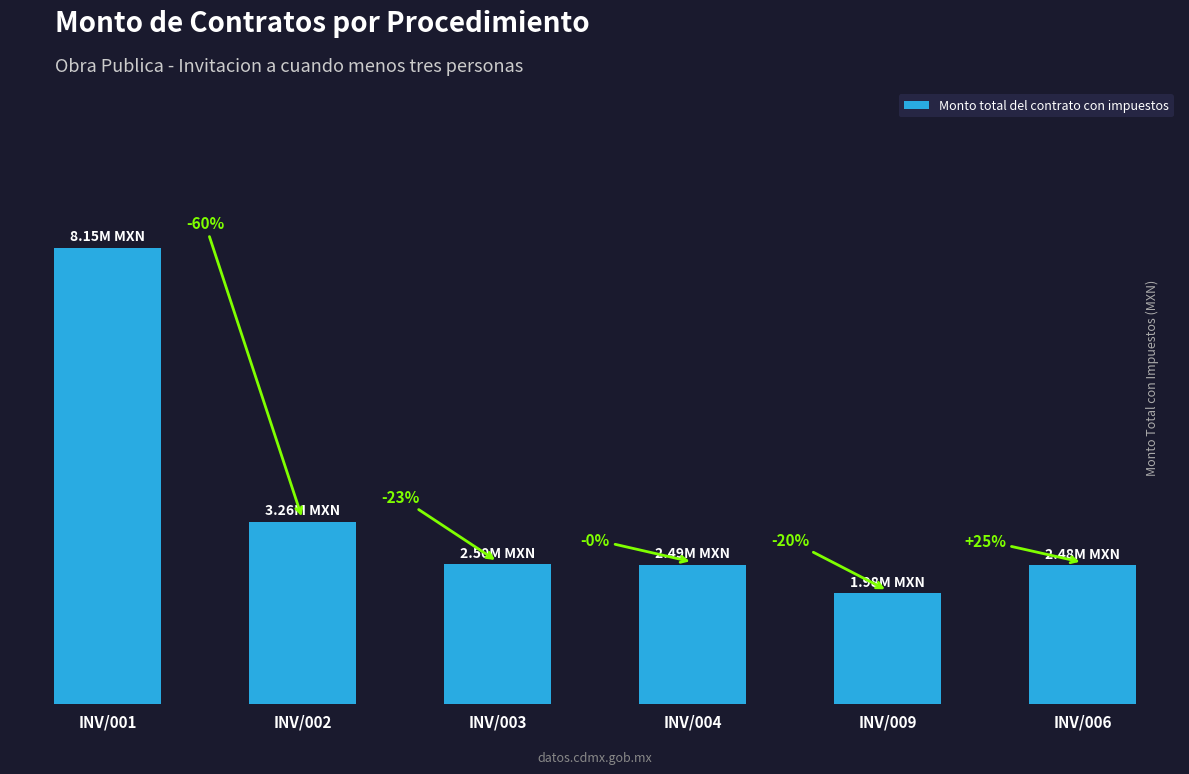

Does the chart contain any negative values?

No